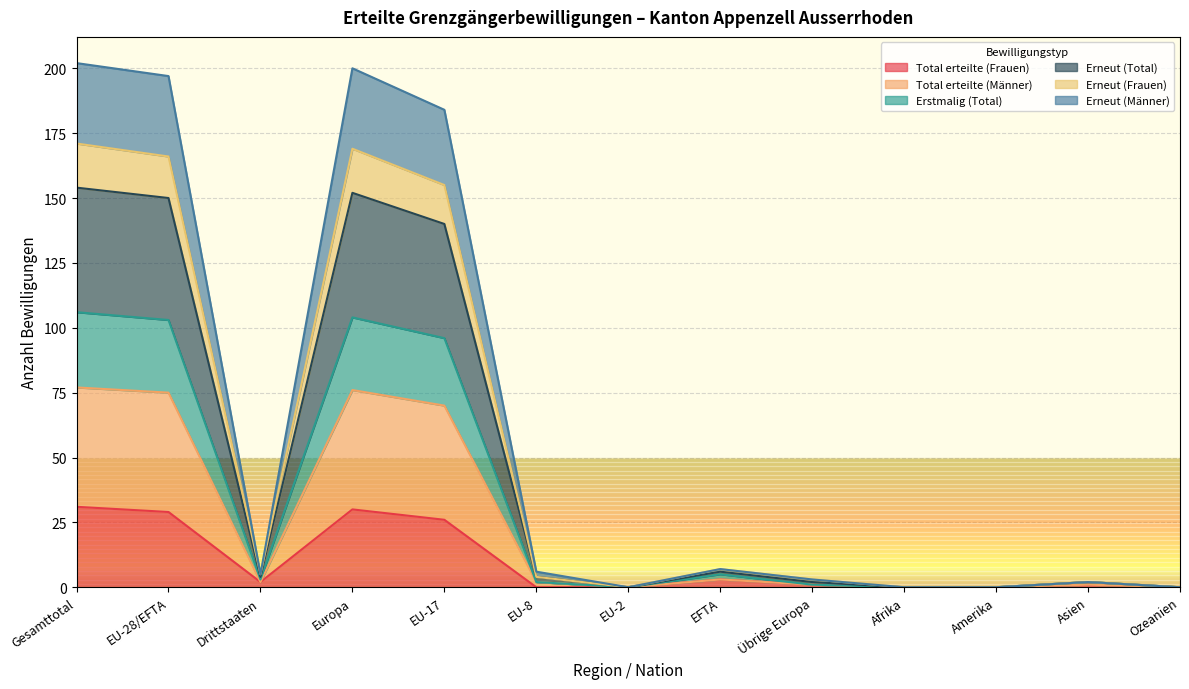

What position from the left is Afrika?

10